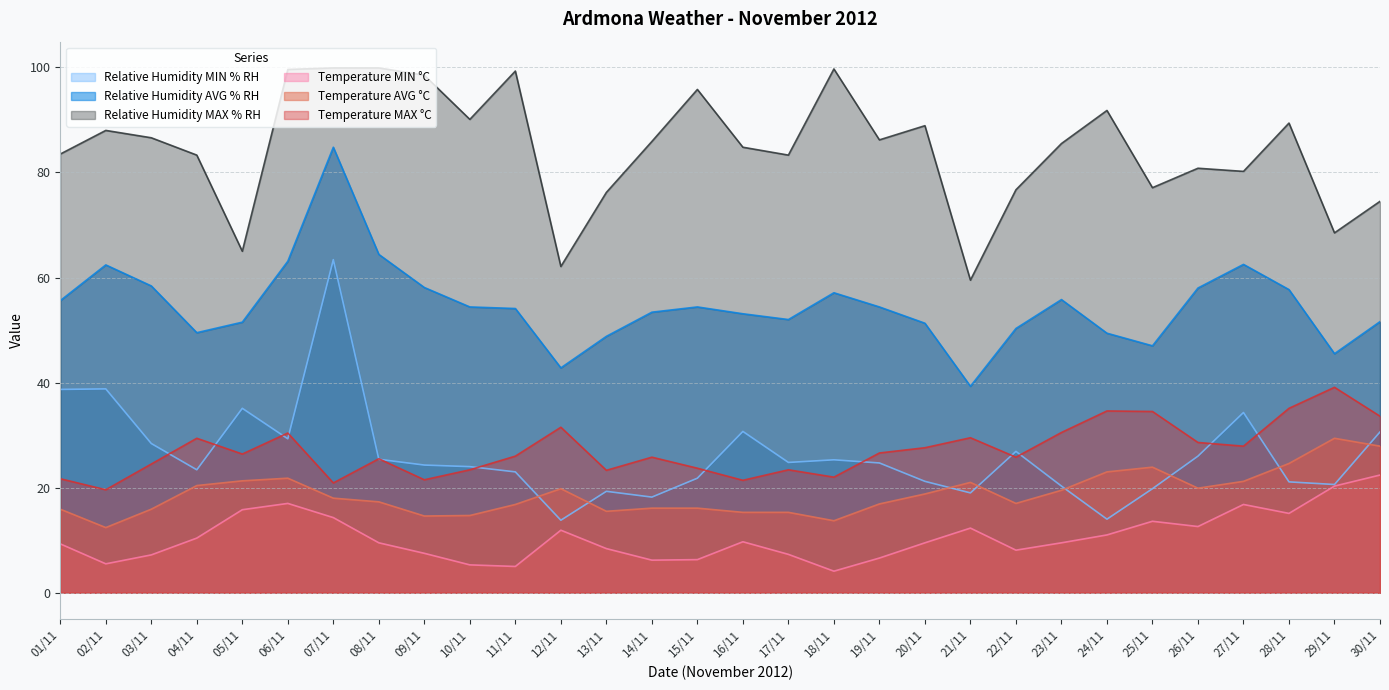

What is the difference between the second highest and minimum values in the Relative Humidity MAX % RH series?

40.4